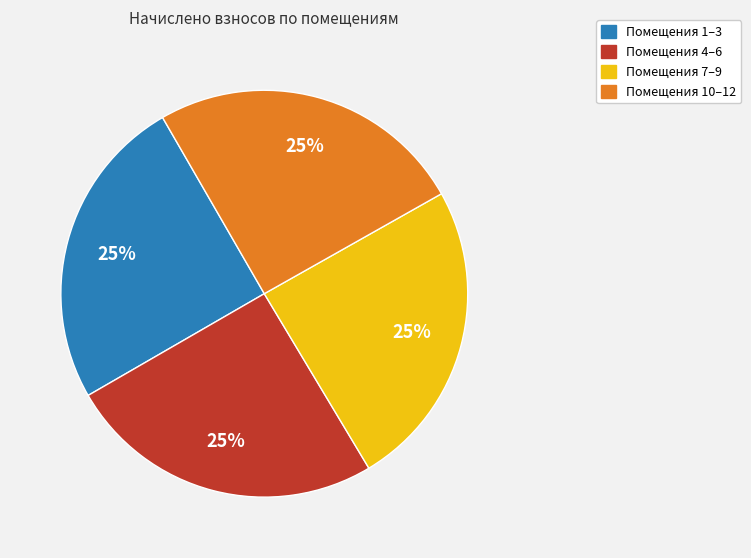

Does any single category account for the majority?

No